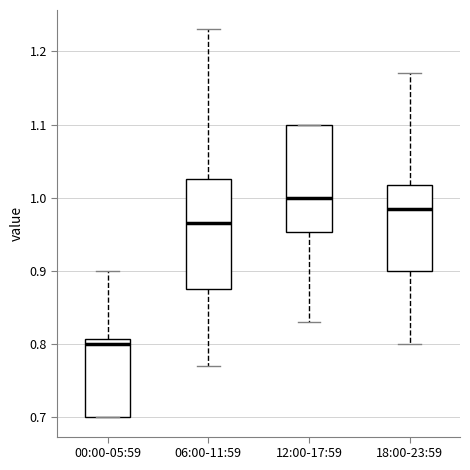

Where is the lower edge of the box for 18:00-23:59 on the y-axis? The values are not printed on the chart, so give them approximately, as read against the axis.

0.90